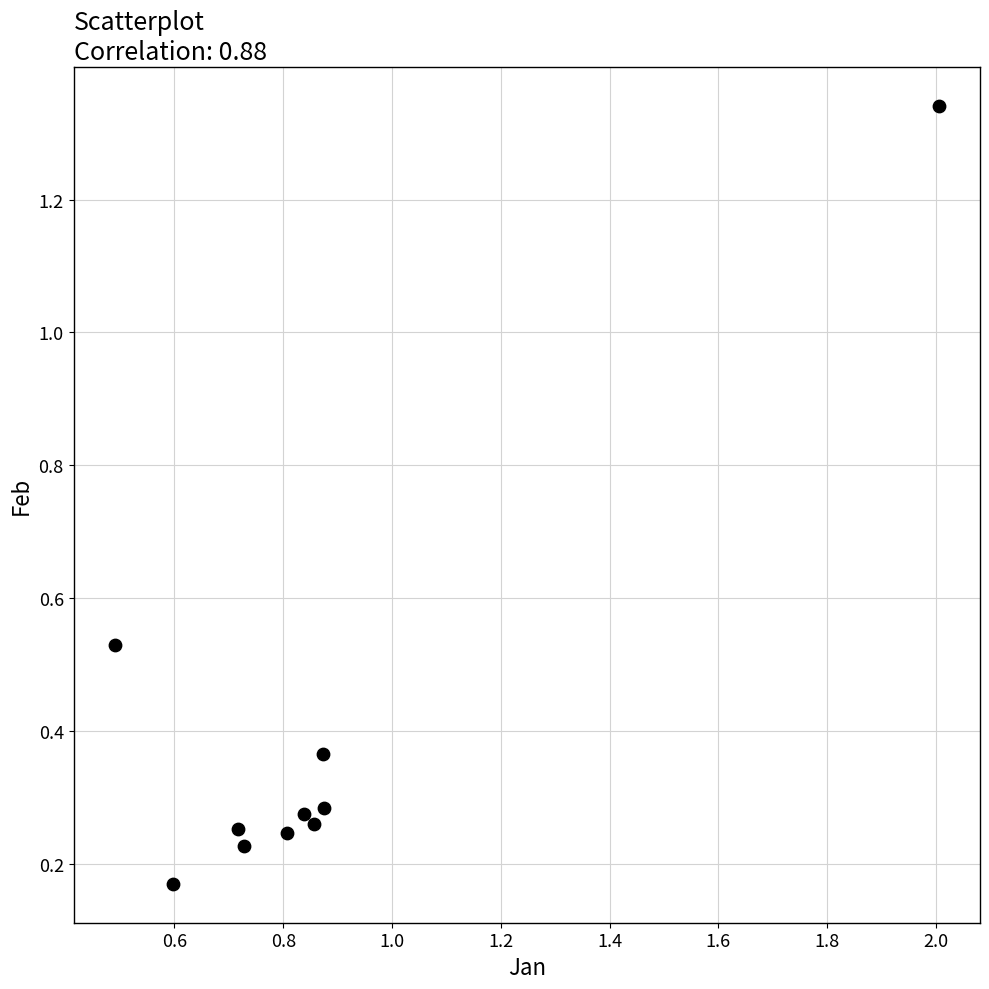

What is the range of Y values (max minus min)?

1.2